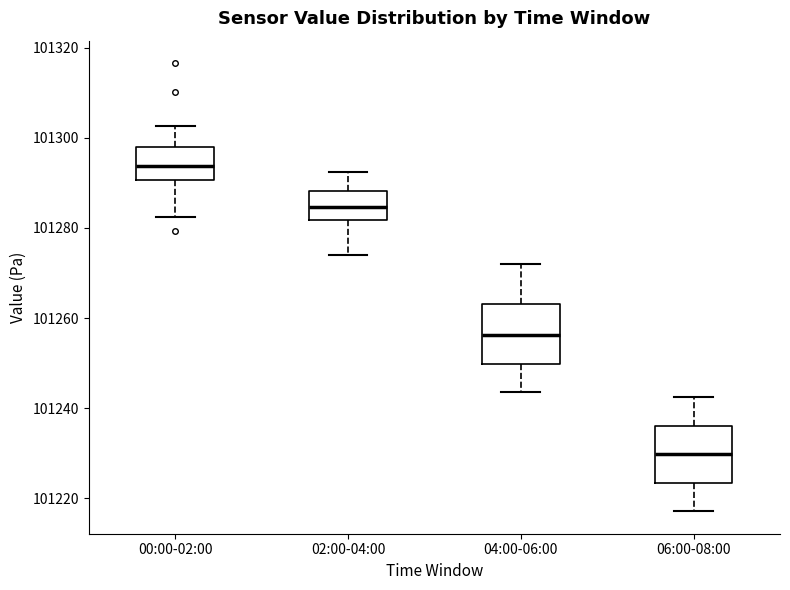

Reading left to right, read every box against the y-axis: the position of its median line, the range the box covers, and the ends of its whiskers. The values are not printed on the chart, so give them approximately, as read against the axis.

00:00-02:00: median 101294, box 101290 to 101298, whiskers 101282 to 101302
02:00-04:00: median 101284, box 101282 to 101288, whiskers 101274 to 101292
04:00-06:00: median 101256, box 101250 to 101264, whiskers 101244 to 101272
06:00-08:00: median 101230, box 101224 to 101236, whiskers 101218 to 101242